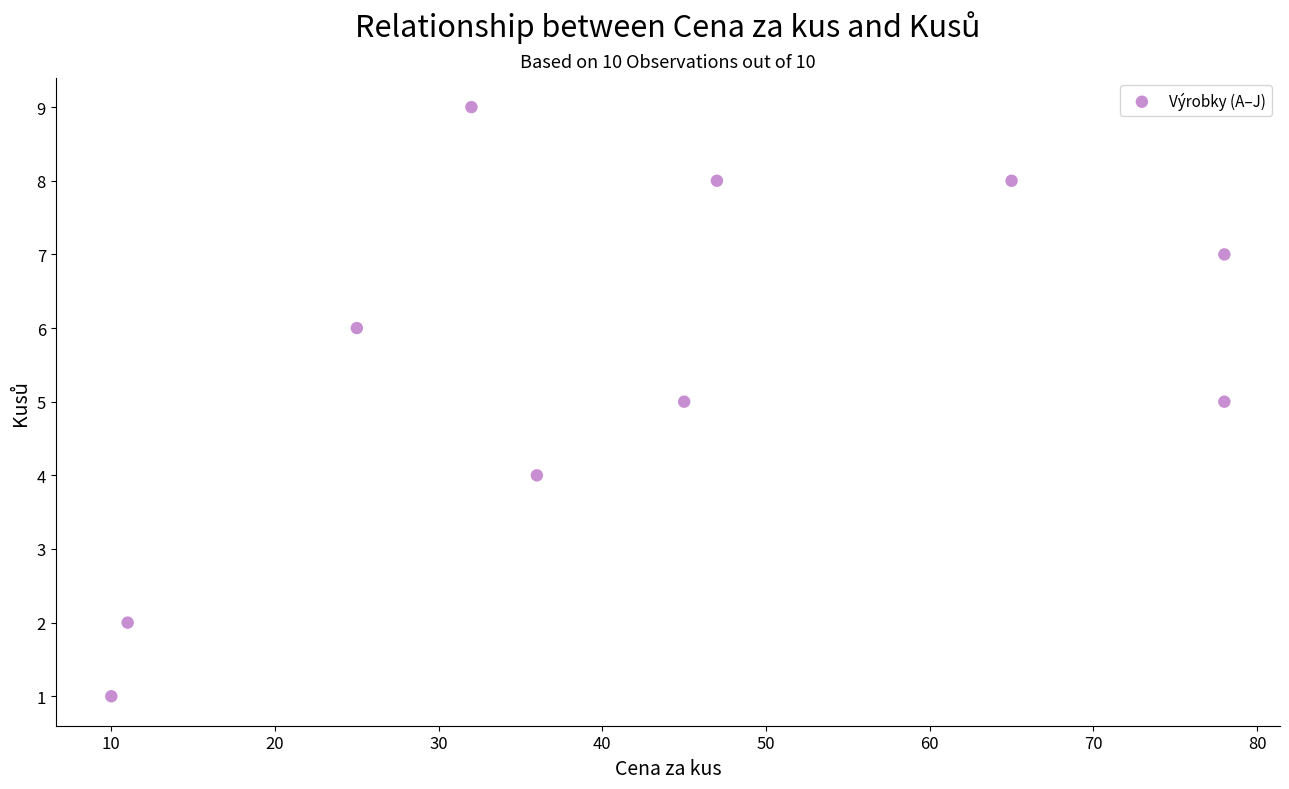

What is the average Y value?

6